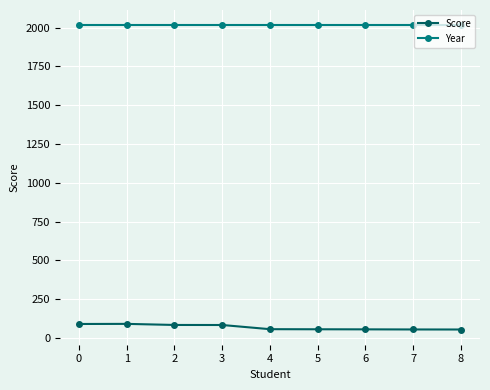

What is the average value of the Score series?

70.0